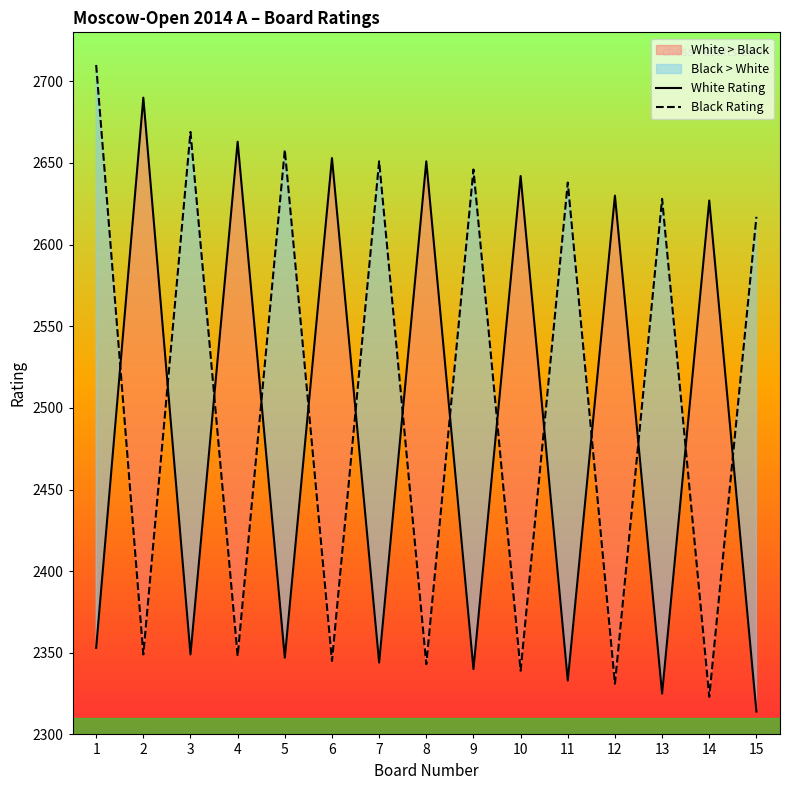

How many interior local valleys does the White Rating series have?

6